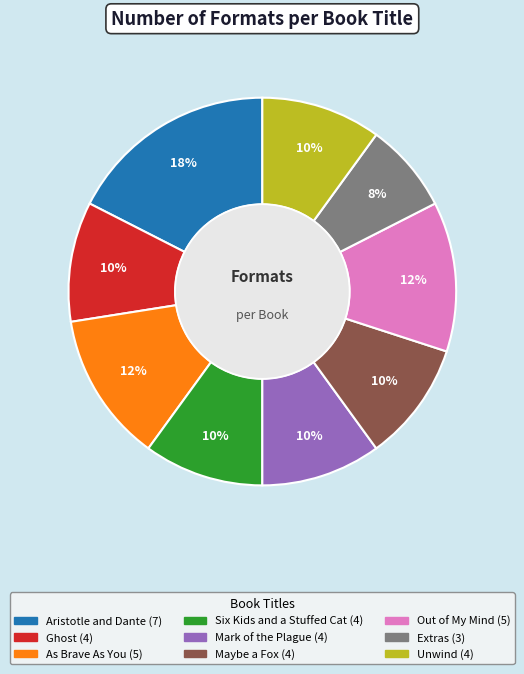

How many segments does this pie chart have?

9